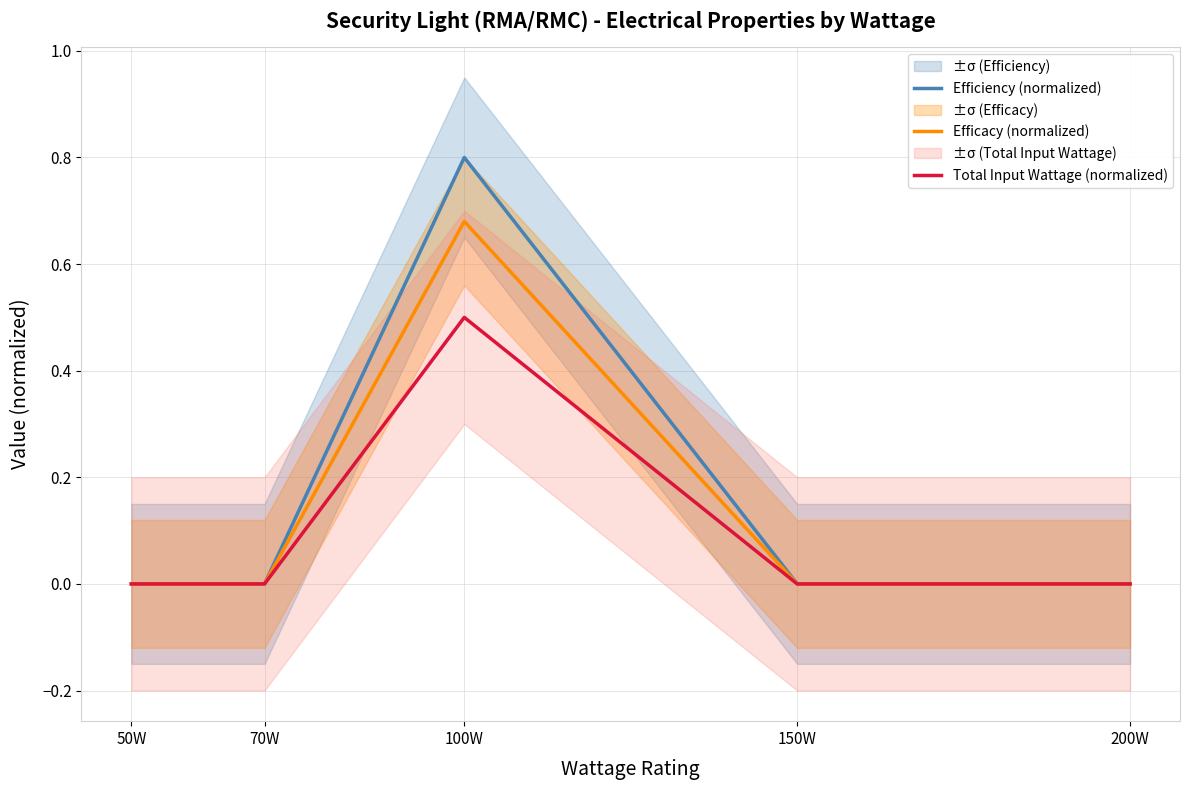

Reading right to left, list all the values displayed in this chart.

Efficiency (normalized): 0.0	0.0	0.8	0.0	0.0
Efficacy (normalized): 0.0	0.0	0.7	0.0	0.0
Total Input Wattage (normalized): 0.0	0.0	0.5	0.0	0.0